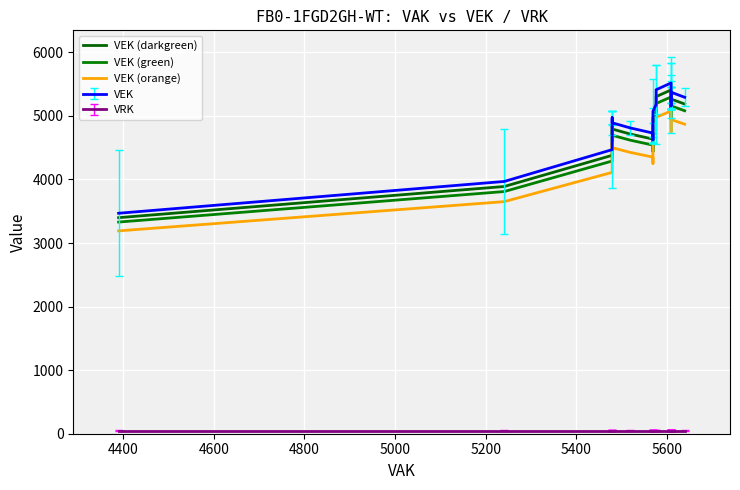

Is the value of VEK (green) at 24 greater than the value of VEK (darkgreen) at 14?

No